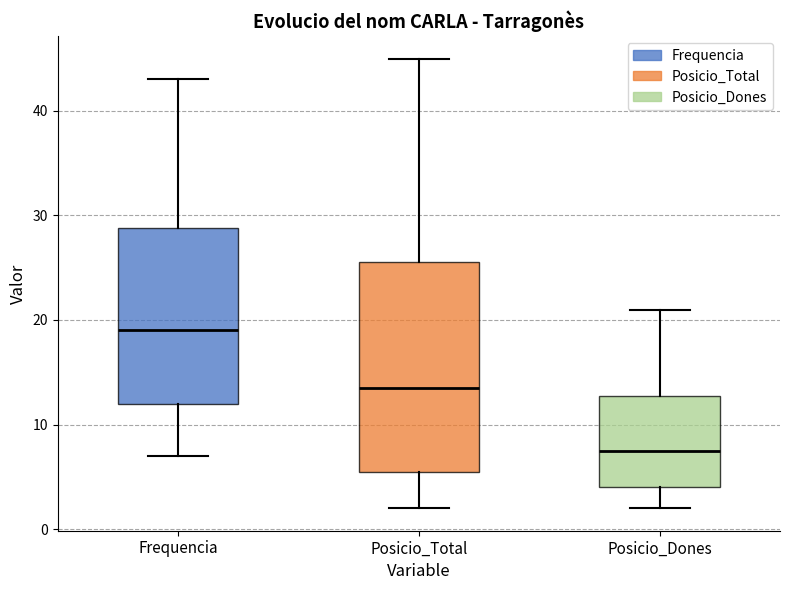

Where does the median line of the box for Posicio_Total sit on the y-axis? The values are not printed on the chart, so give them approximately, as read against the axis.

14